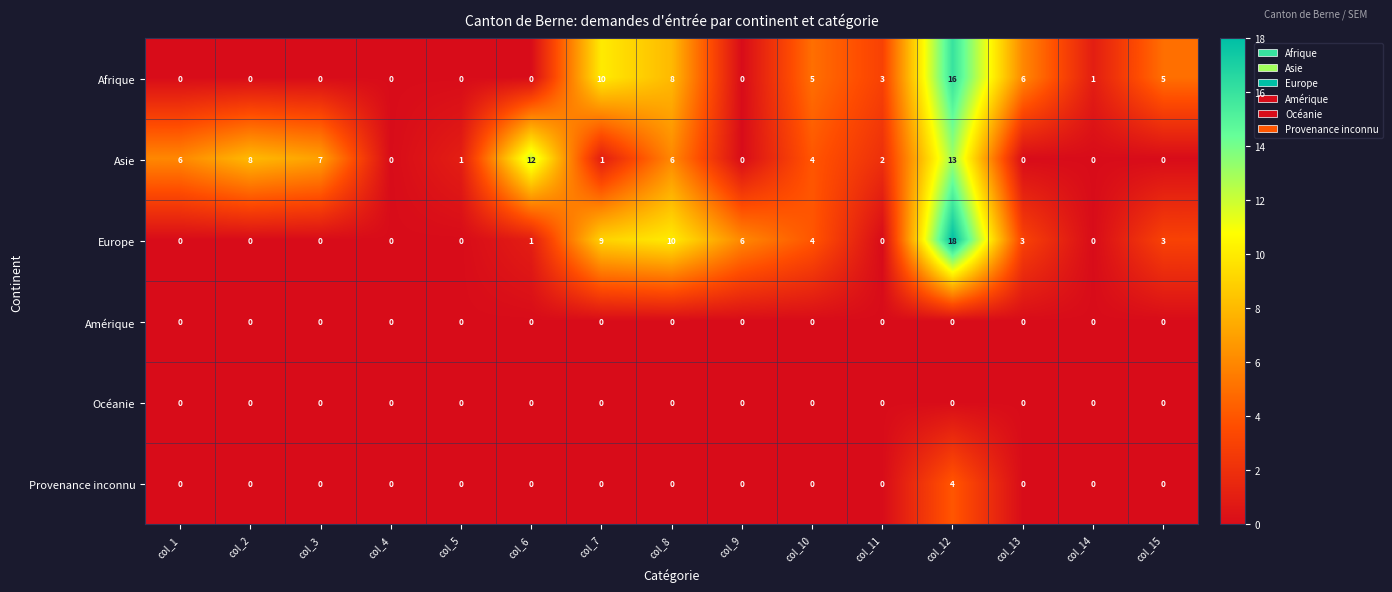

What is the difference between the Europe values at col_13 and col_5?

3